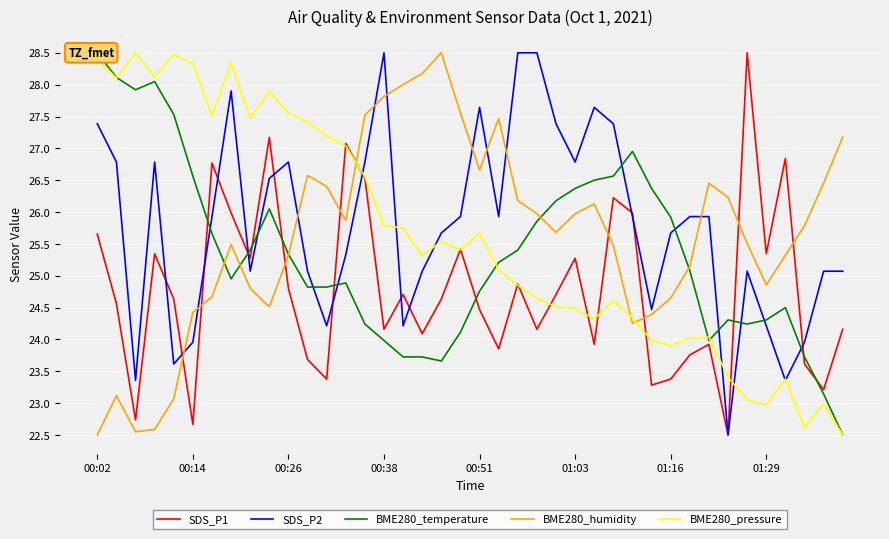

The value of SDS_P1 at 12 is 32.0. True or false?

False